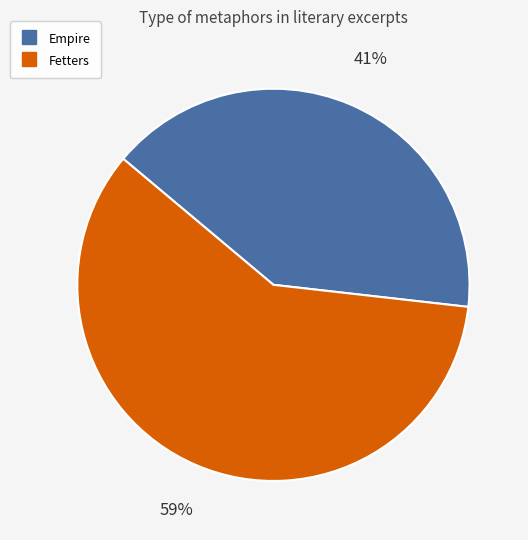

Approximately how many times larger is the value at Empire compared to Fetters?

0.7